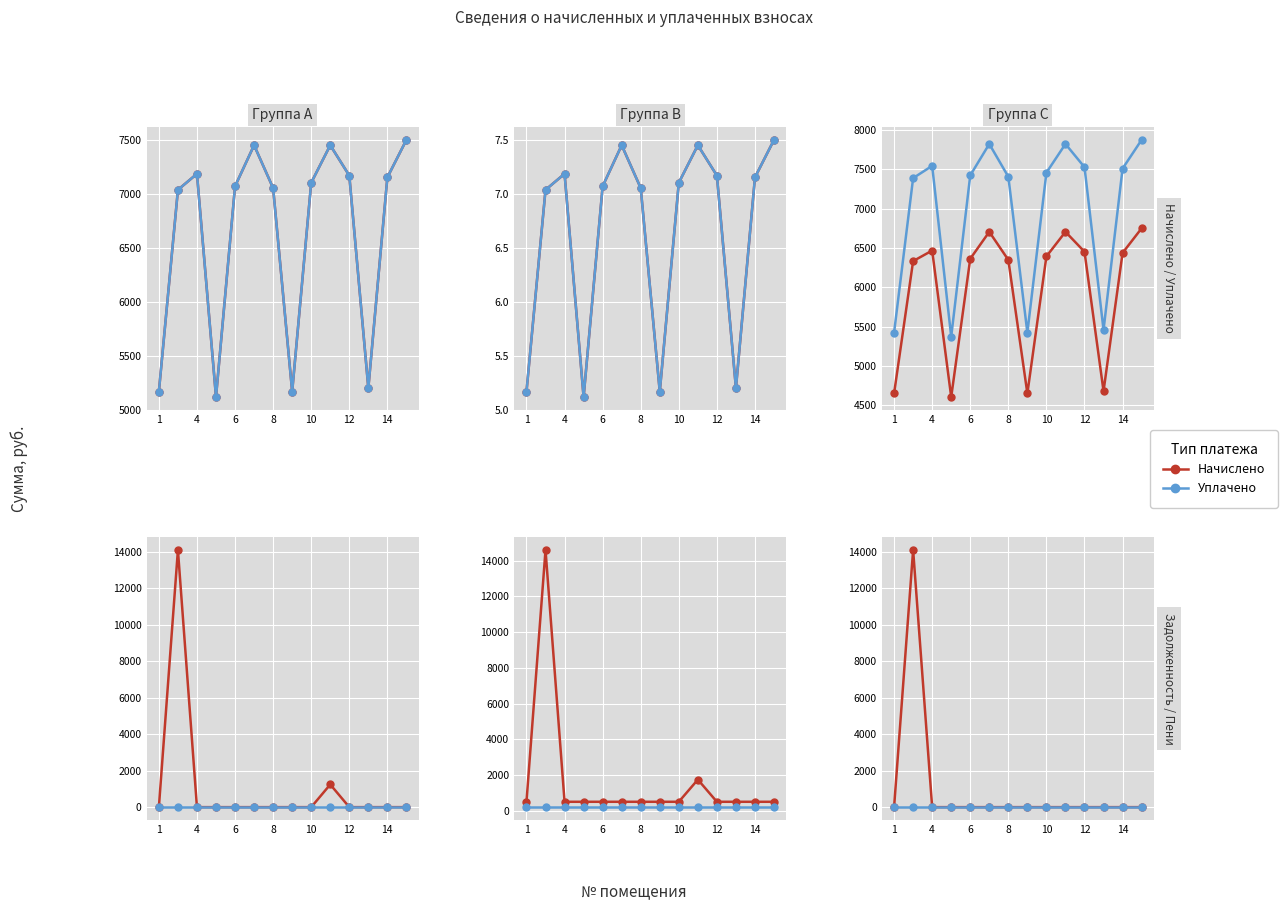

True or false: Уплачено and Начислено intersect in this chart.

False